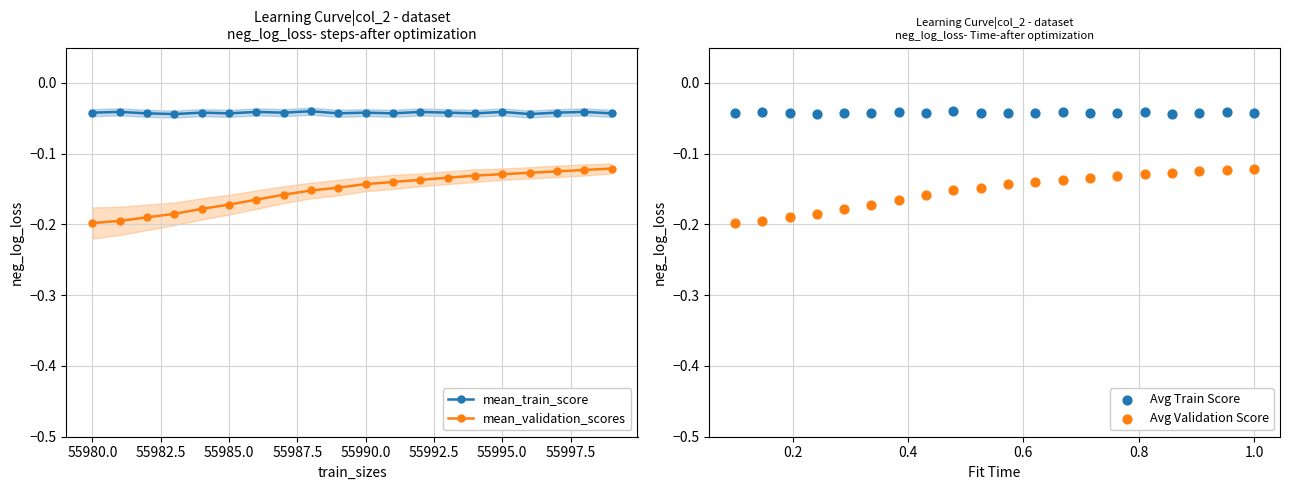

Which series contains the highest Y value?

mean_train_score